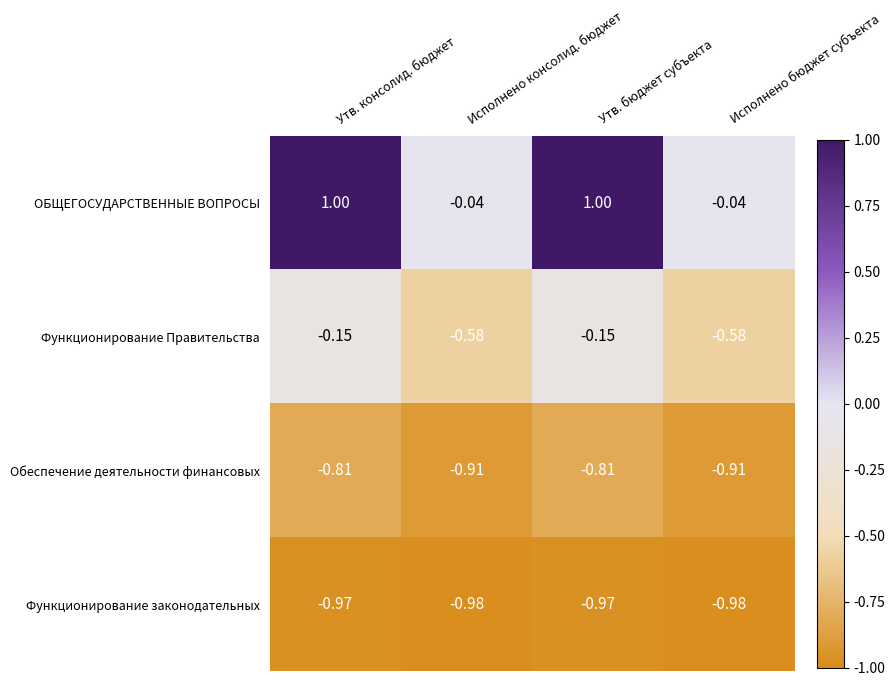

At Утв. консолид. бюджет, list the series in order from smallest to largest.

Функционирование законодательных, Обеспечение деятельности финансовых, Функционирование Правительства, ОБЩЕГОСУДАРСТВЕННЫЕ ВОПРОСЫ